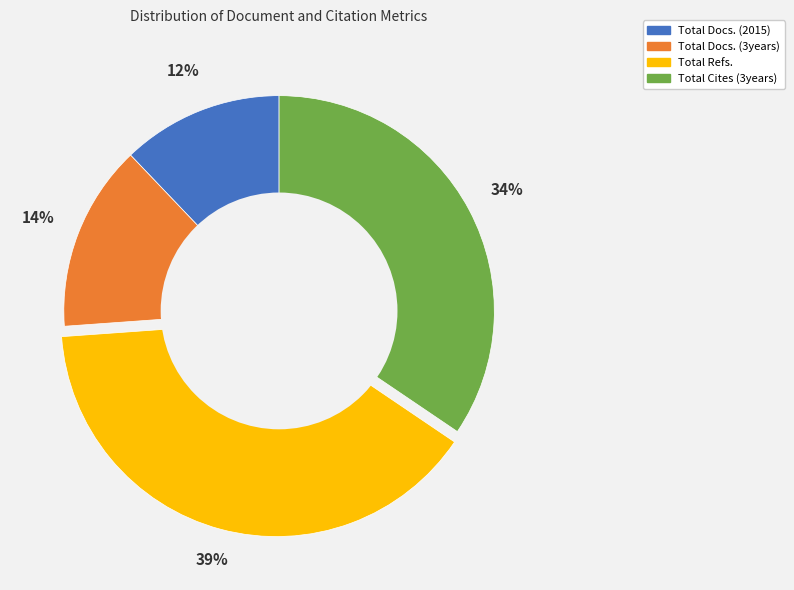

Rank the categories by value from highest to lowest.

Total Refs., Total Cites (3years), Total Docs. (3years), Total Docs. (2015)